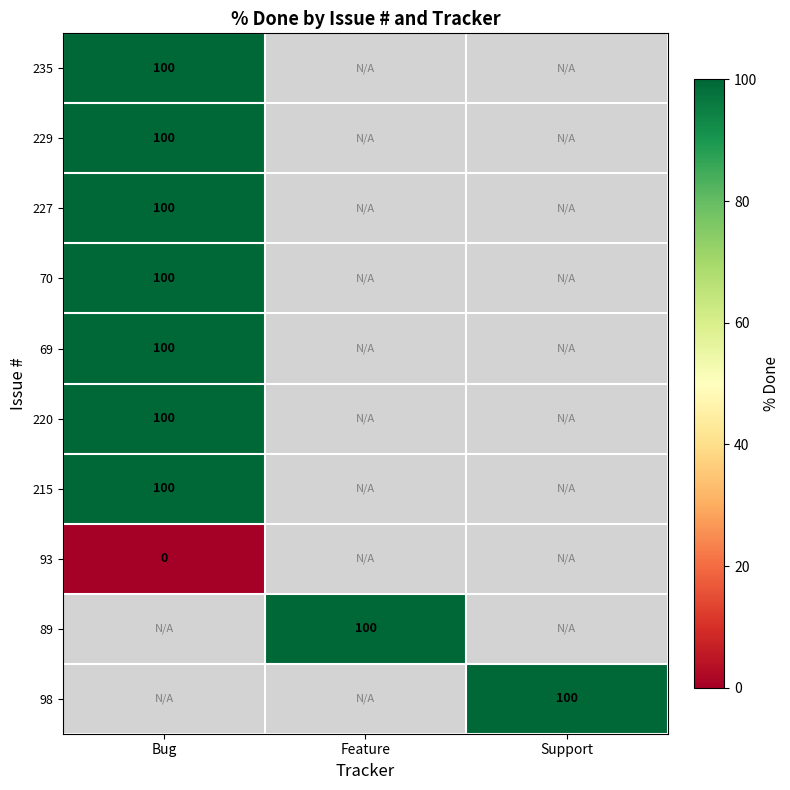

True or false: 89 has a value of 100 at Feature.

True